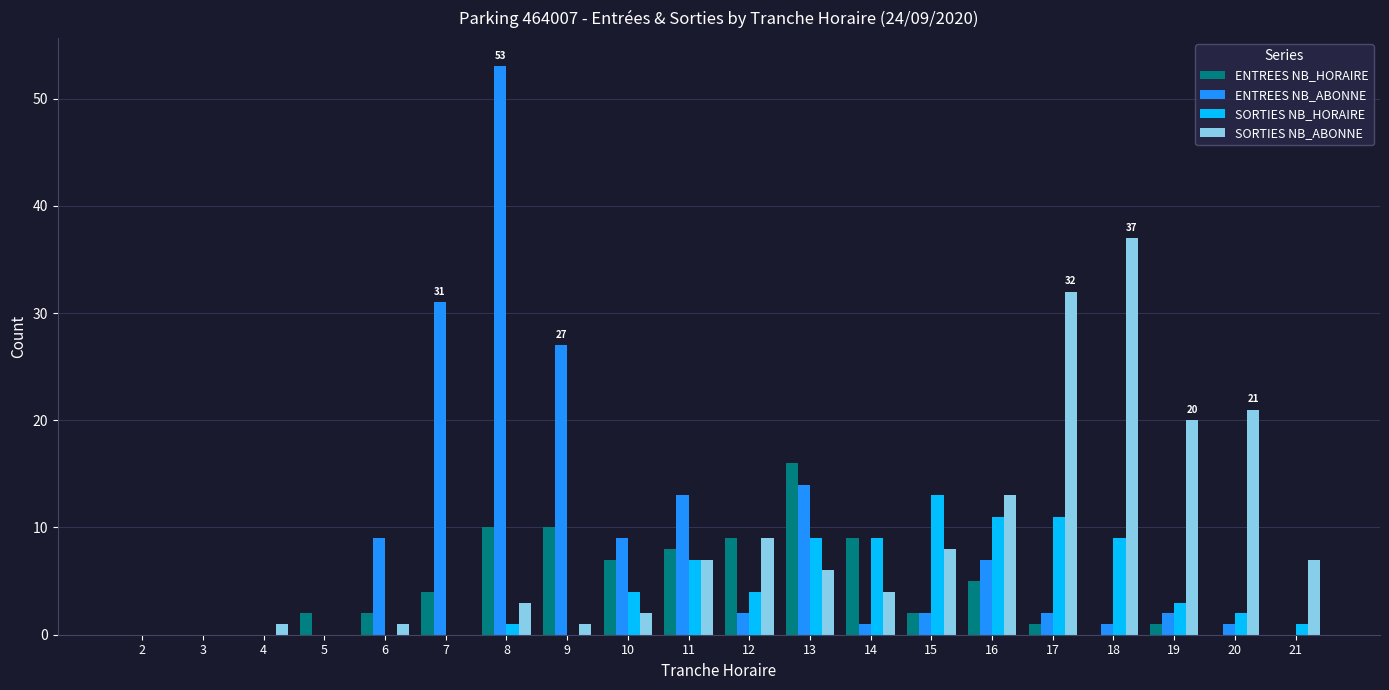

What is the difference between the SORTIES NB_ABONNE values at 17 and 8?

29